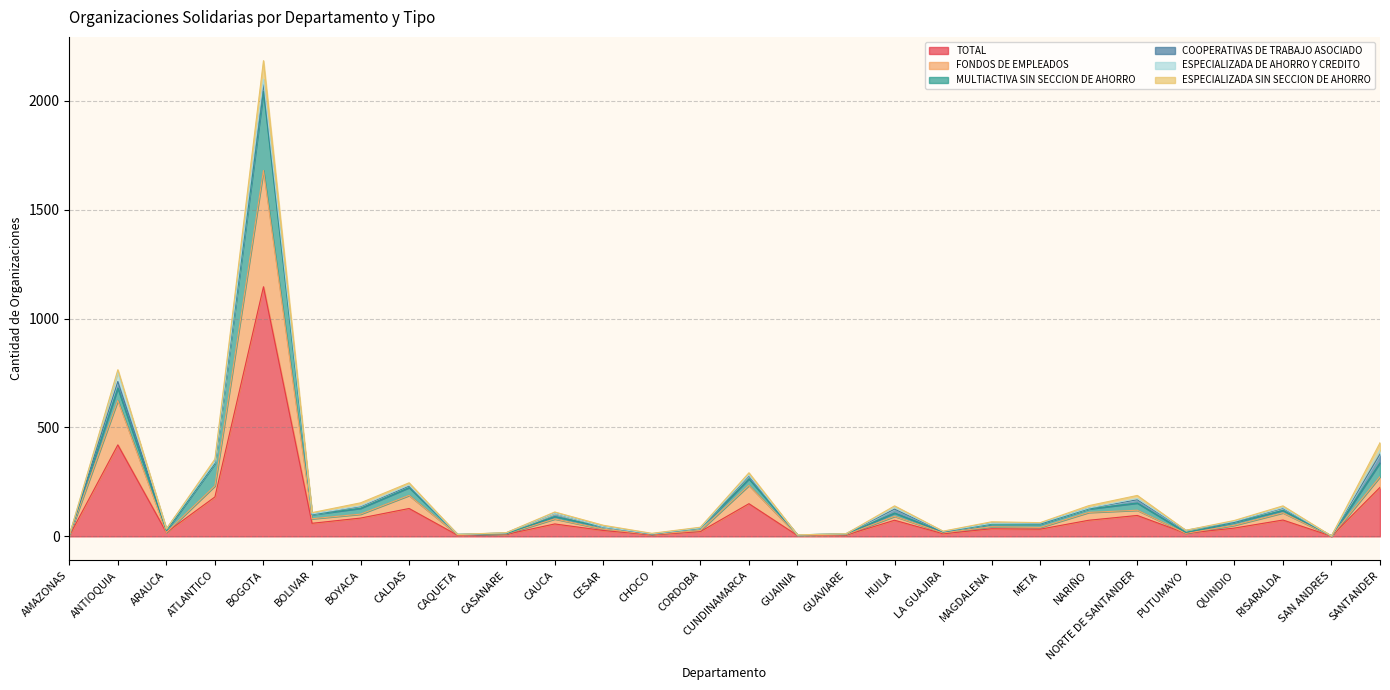

Which has a higher value, NORTE DE SANTANDER or RISARALDA?

NORTE DE SANTANDER